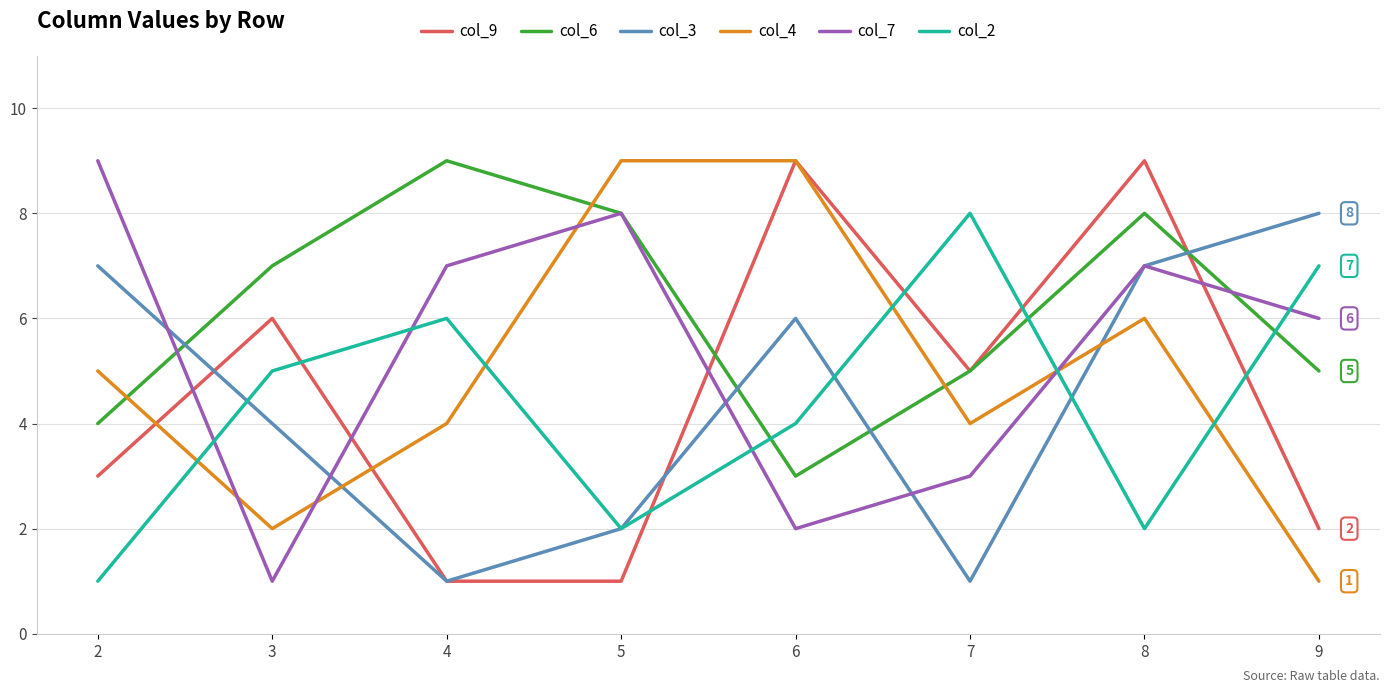

After their last crossing, which series has the higher values: col_3 or col_9?

col_3